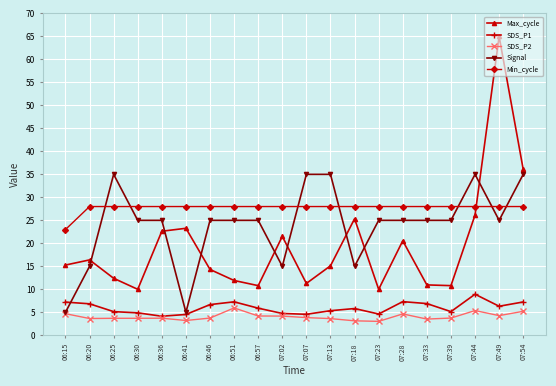

Where is Max_cycle nearest to the value 37?

07:54